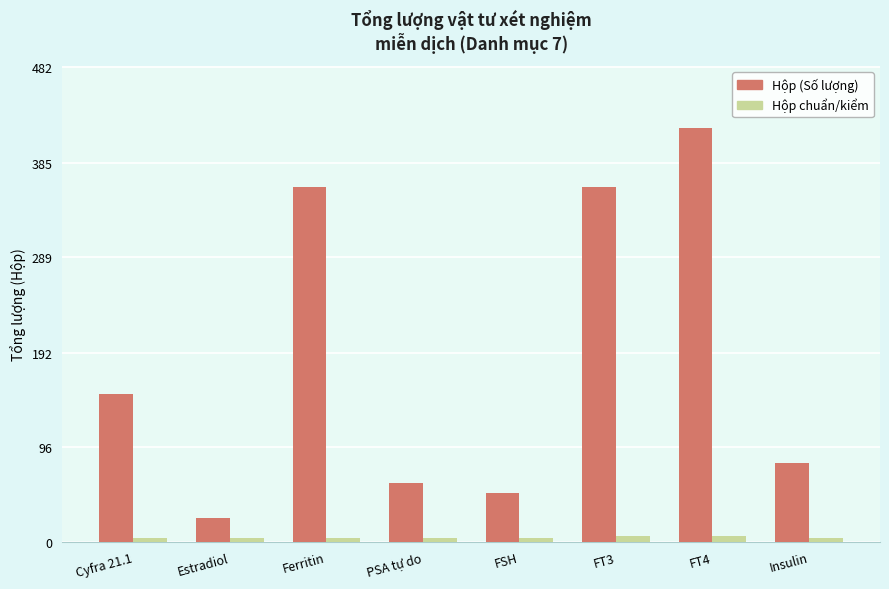

What is the difference between the maximum and second lowest values in the Hộp chuẩn/kiểm series?

2